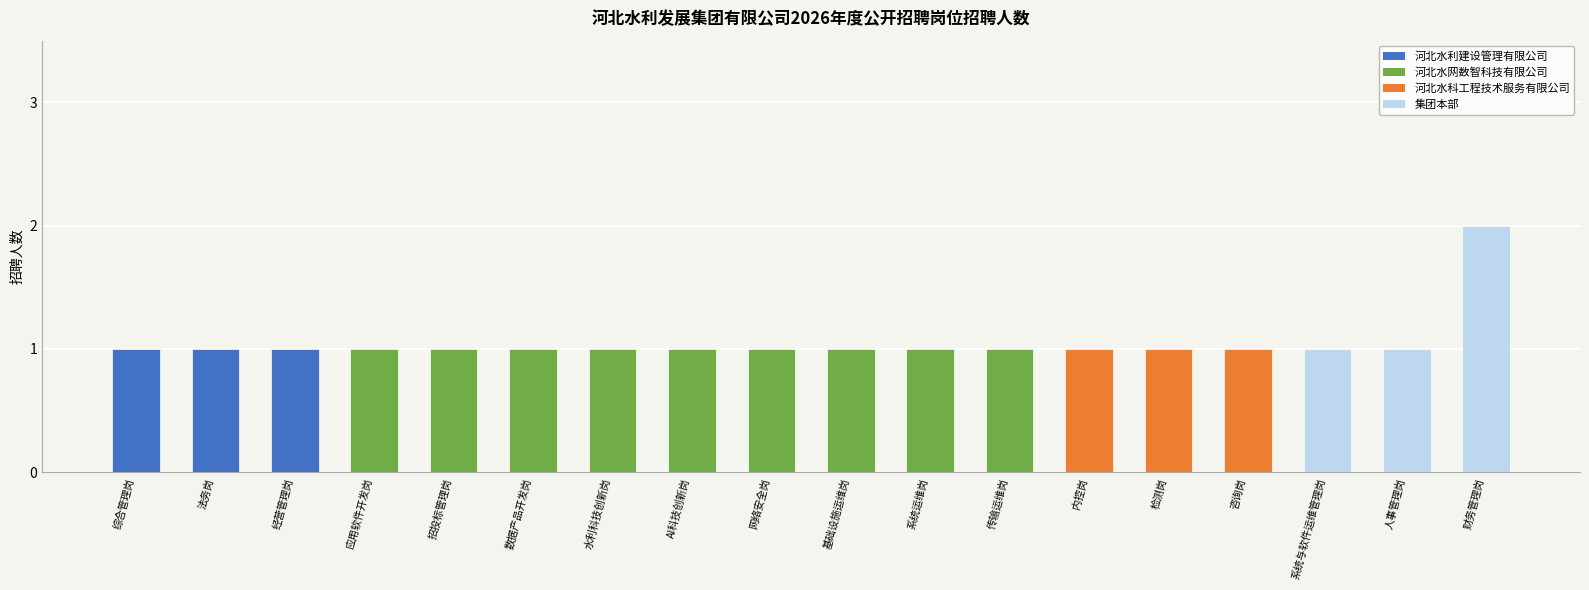

The value at 水利科技创新岗 is 0. True or false?

False